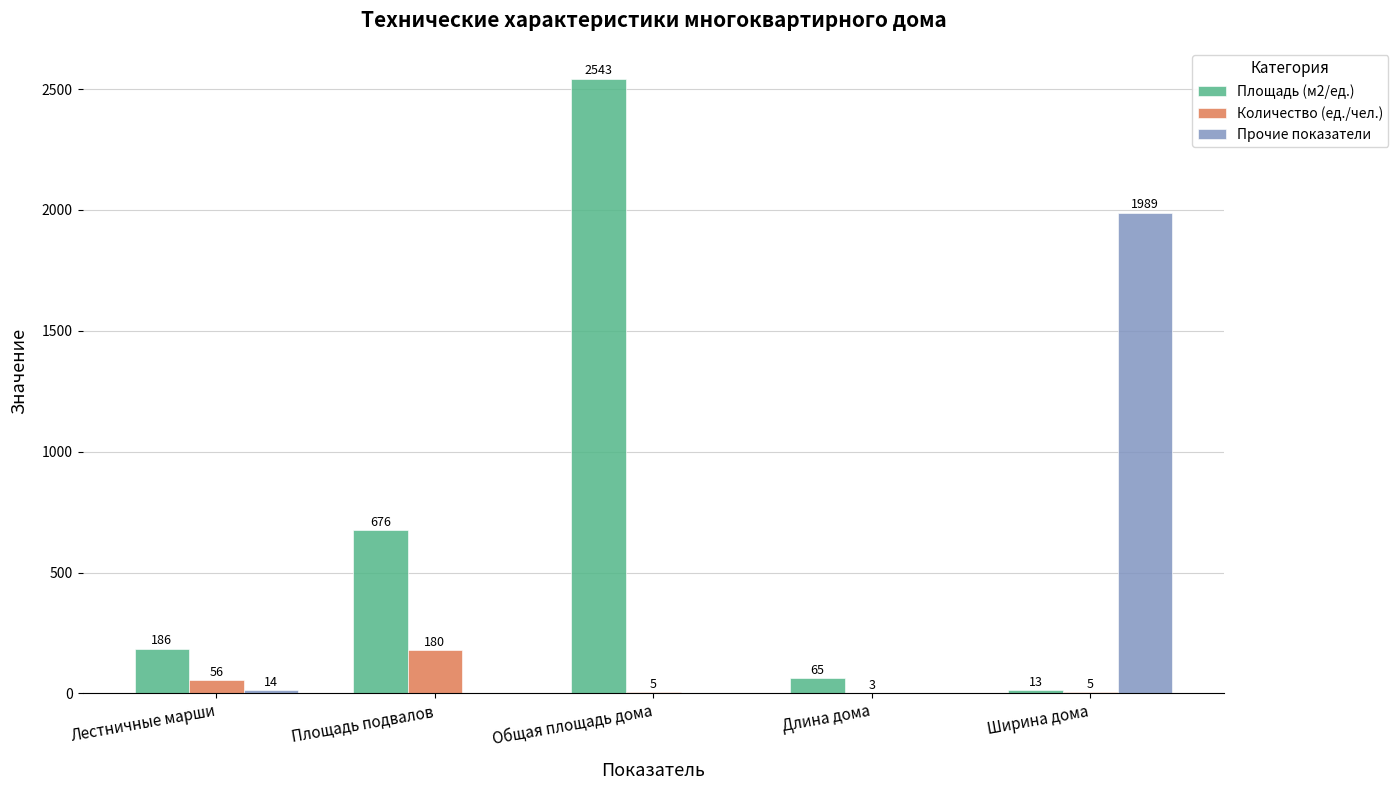

What is the maximum value for Прочие показатели?

1989.0